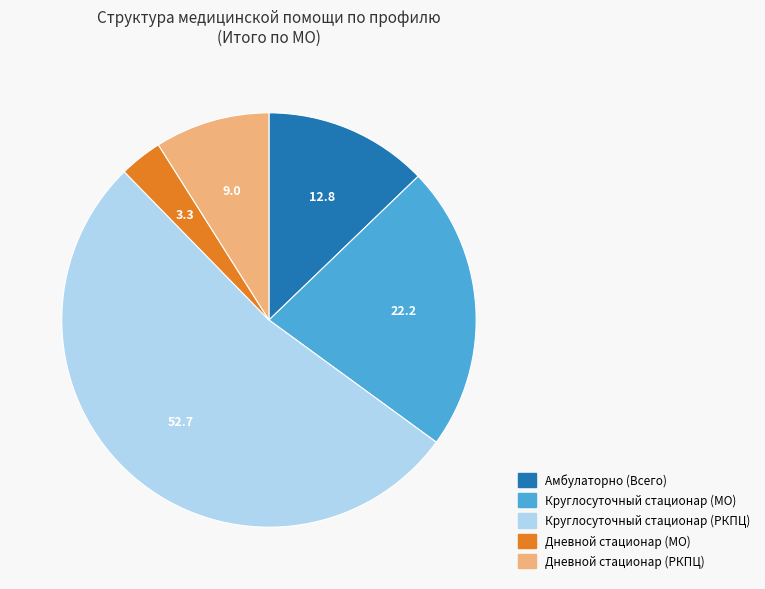

Is there any slice that represents more than half of the pie?

Yes